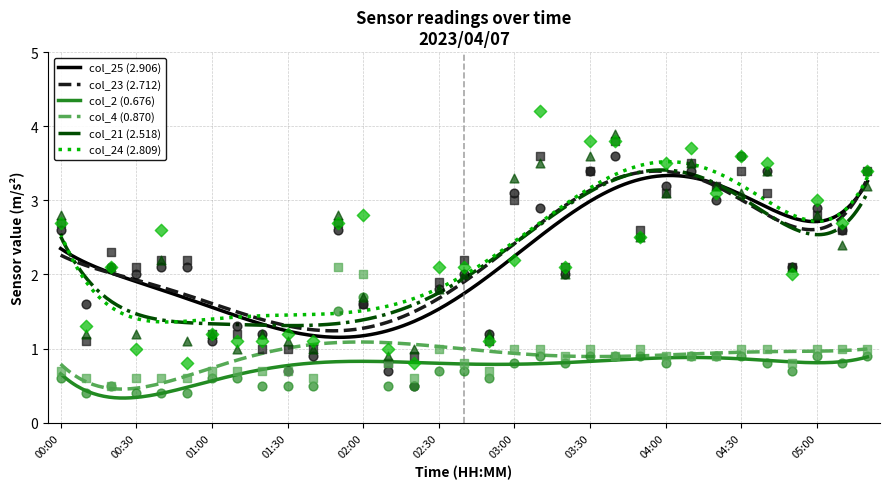

What is the maximum value for col_4 (0.870)?

1.1